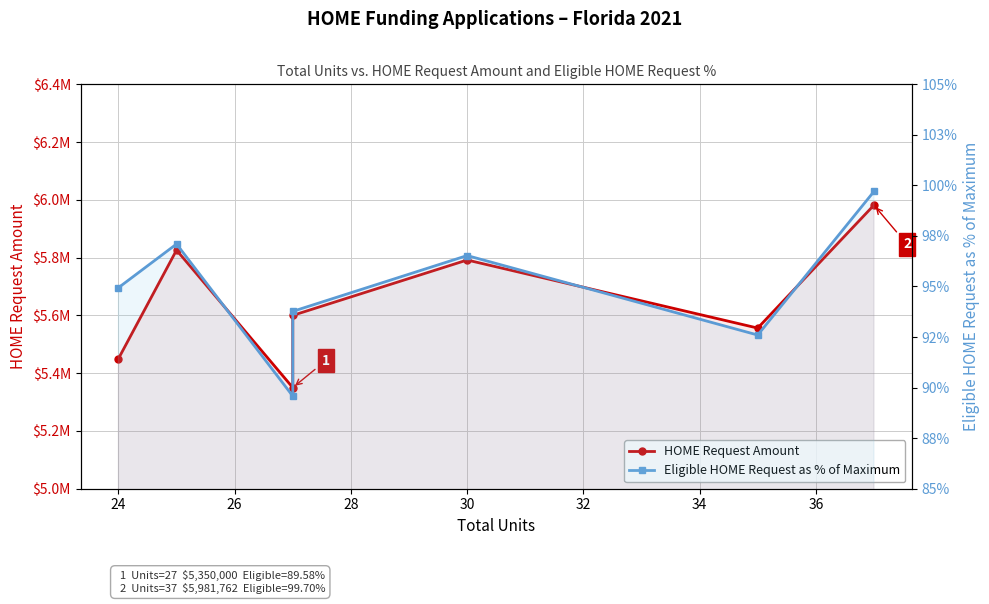

How many data points in HOME Request Amount are above 5600000?

3